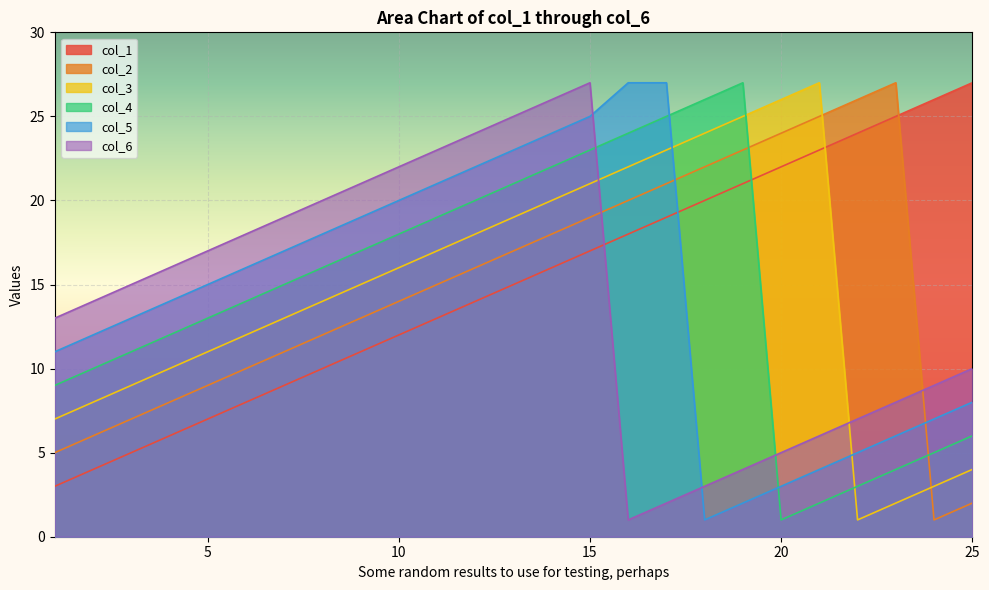

What is the difference between the highest and lowest values at 19?

25